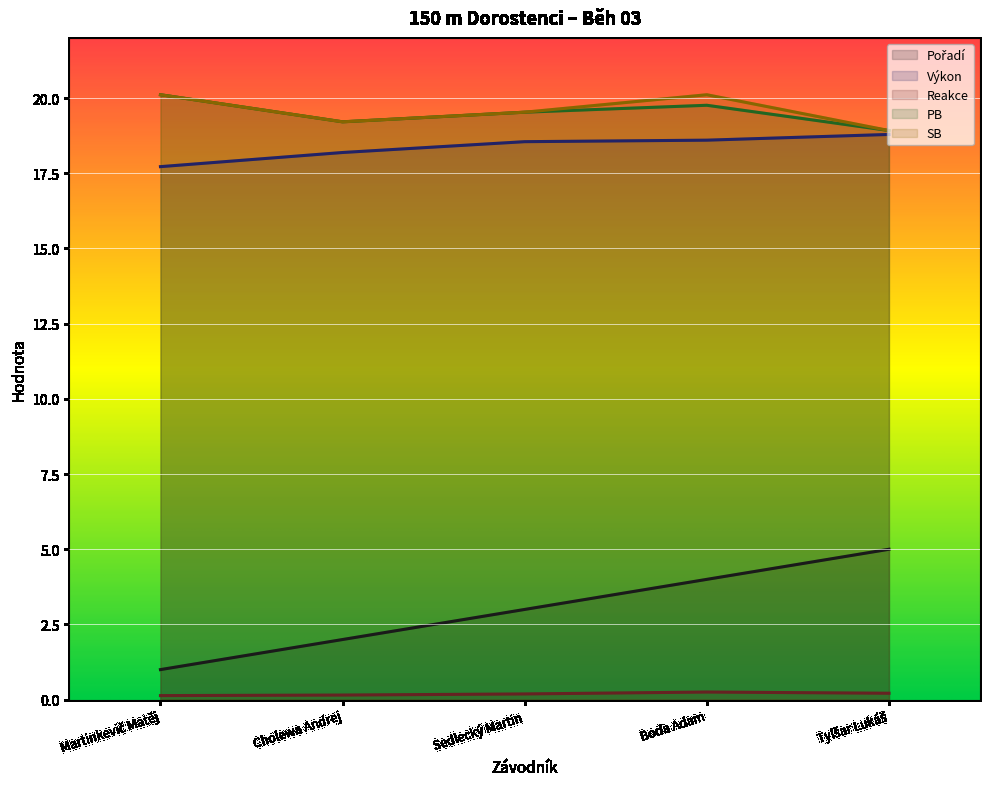

True or false: Reakce and SB cross at least once.

False